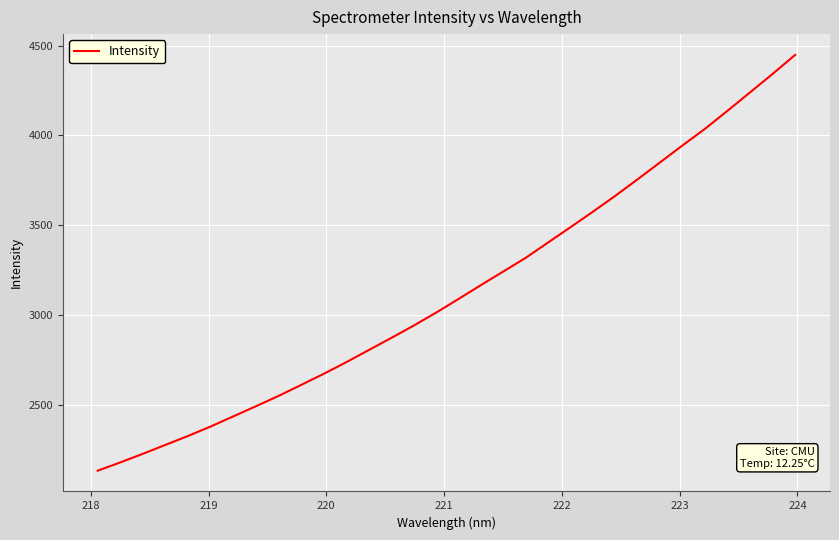

Does the chart display data point markers on the line(s)?

No